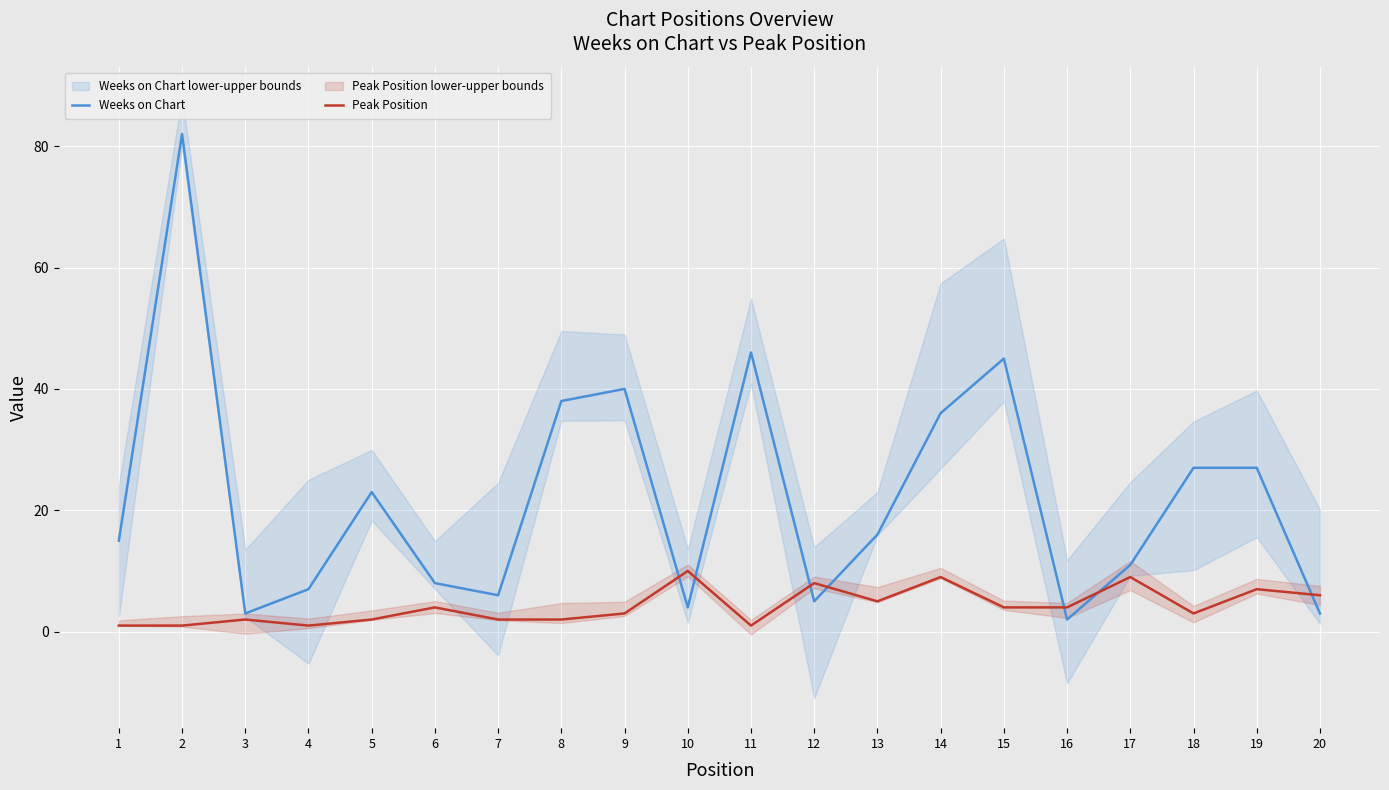

After their last crossing, which series has the higher values: Weeks on Chart or Peak Position?

Peak Position